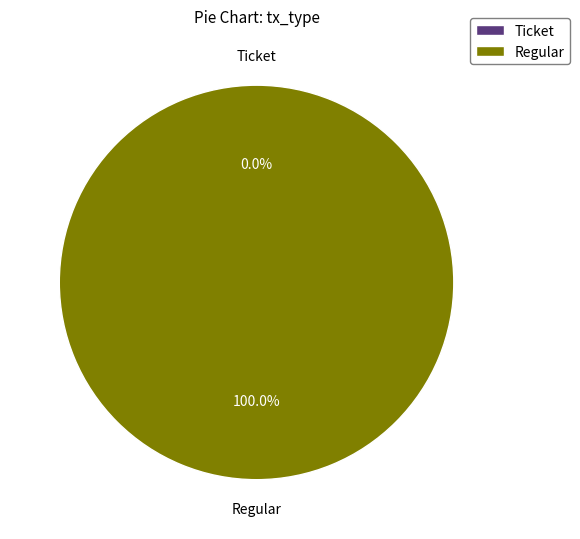

True or false: Ticket accounts for 0% of the total.

True